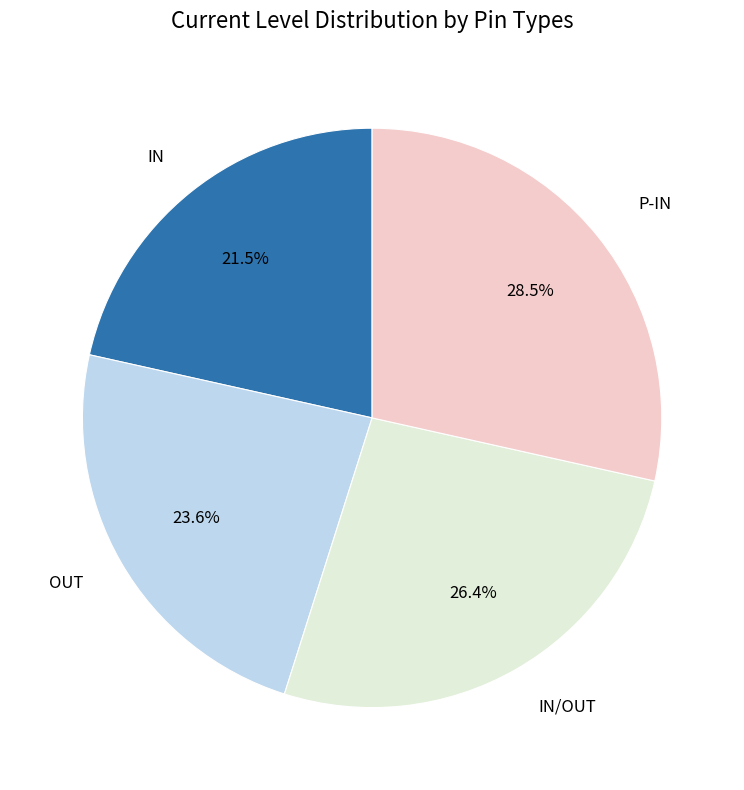

Is there a majority slice in this chart?

No